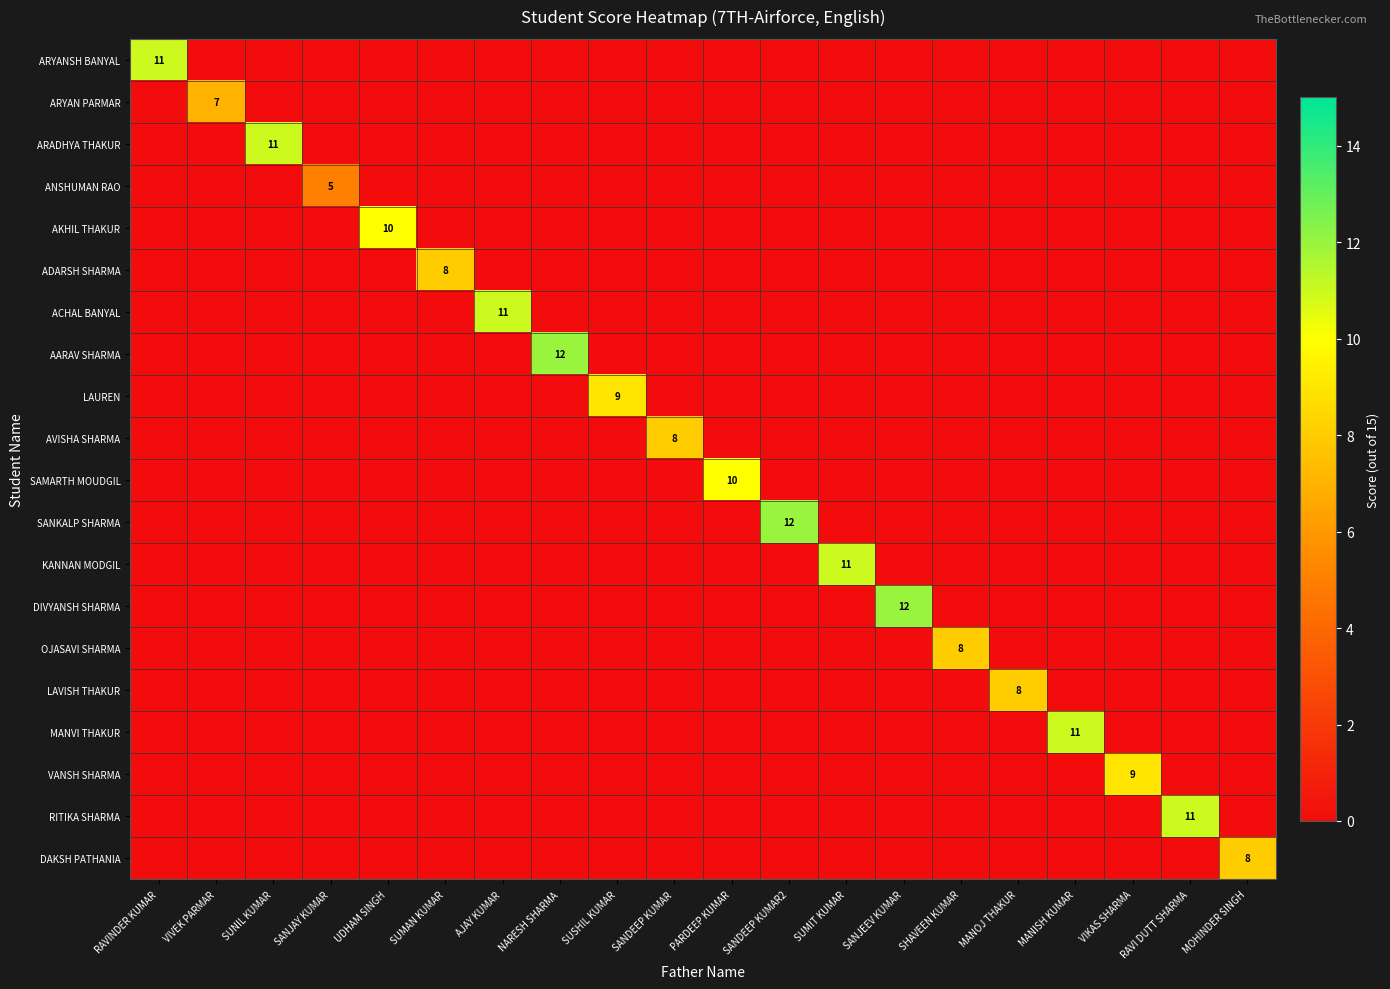

Rank the series at MOHINDER SINGH from lowest to highest value.

ARYANSH BANYAL, ARYAN PARMAR, ARADHYA THAKUR, ANSHUMAN RAO, AKHIL THAKUR, ADARSH SHARMA, ACHAL BANYAL, AARAV SHARMA, LAUREN, AVISHA SHARMA, SAMARTH MOUDGIL, SANKALP SHARMA, KANNAN MODGIL, DIVYANSH SHARMA, OJASAVI SHARMA, LAVISH THAKUR, MANVI THAKUR, VANSH SHARMA, RITIKA SHARMA, DAKSH PATHANIA